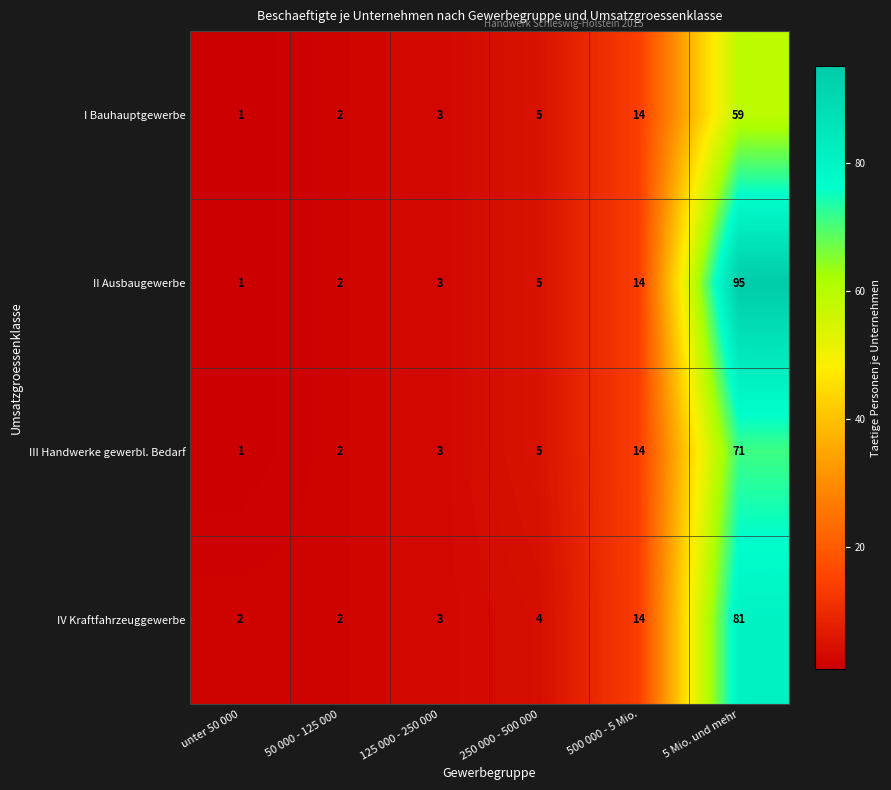

At which category is the sum across all series the highest?

5 Mio. und mehr